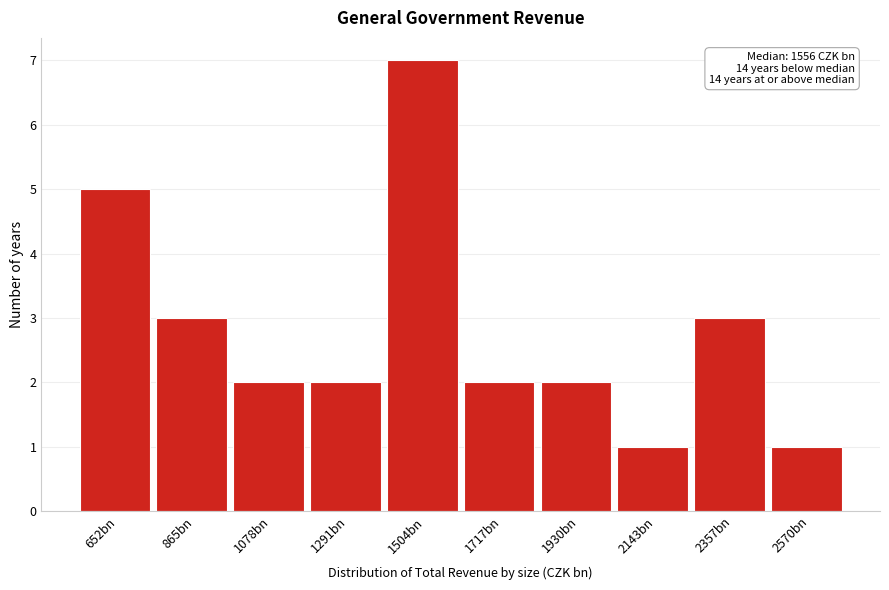

Reading left to right, extract all data points from this chart.

652bn=5	865bn=3	1078bn=2	1291bn=2	1504bn=7	1717bn=2	1930bn=2	2143bn=1	2357bn=3	2570bn=1